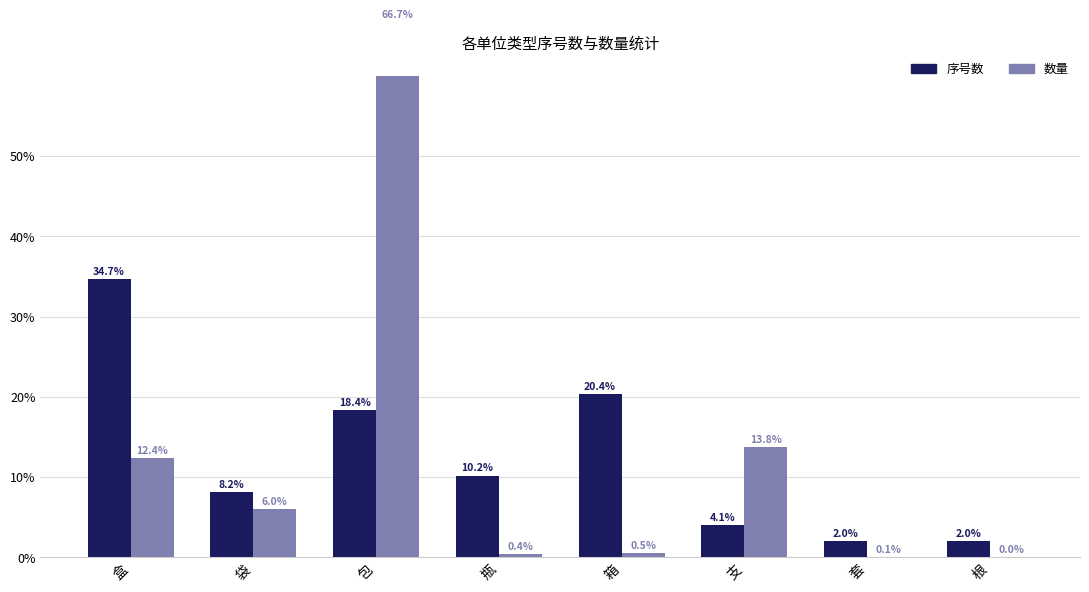

What is the approximate value of 数量 at 包?

66.7